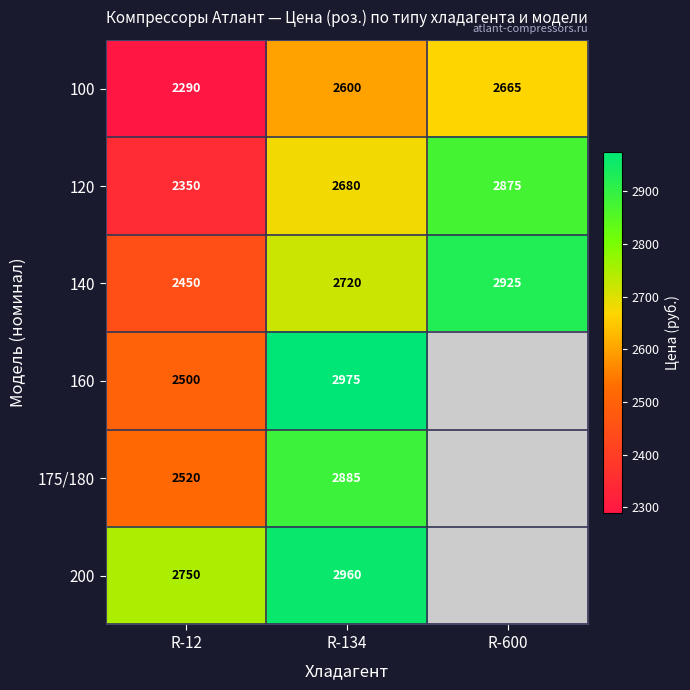

List the labels in order of 100 value, largest first.

R-600, R-134, R-12